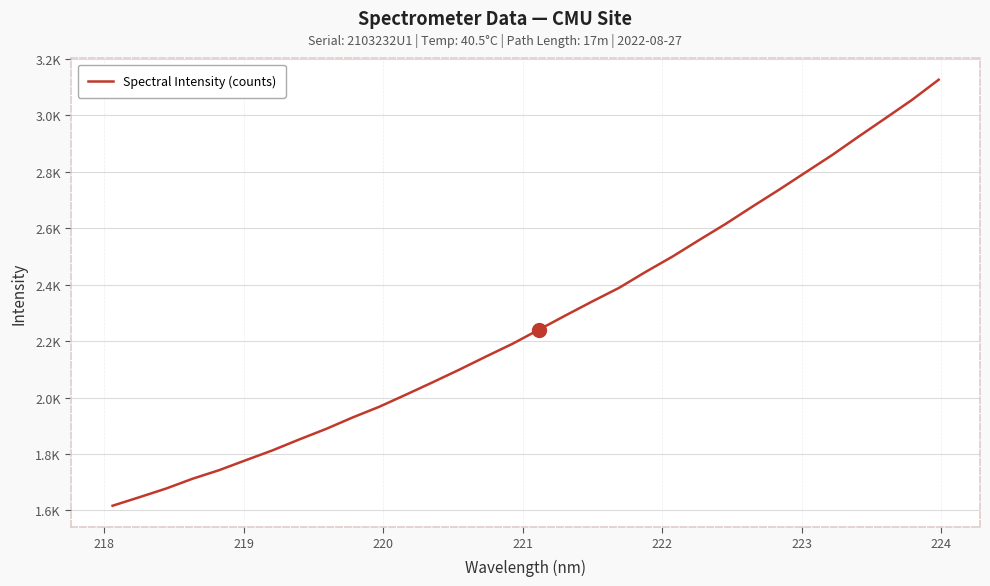

Does the chart display data point markers on the line(s)?

No